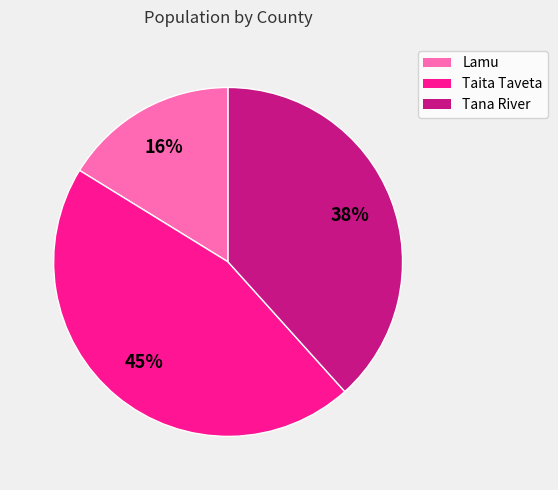

Between Lamu and Taita Taveta, which is larger?

Taita Taveta